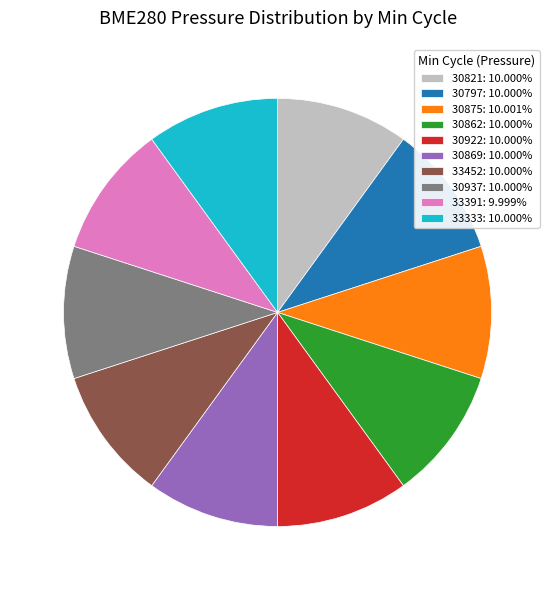

The 30937 slice represents 2% of the pie. True or false?

False